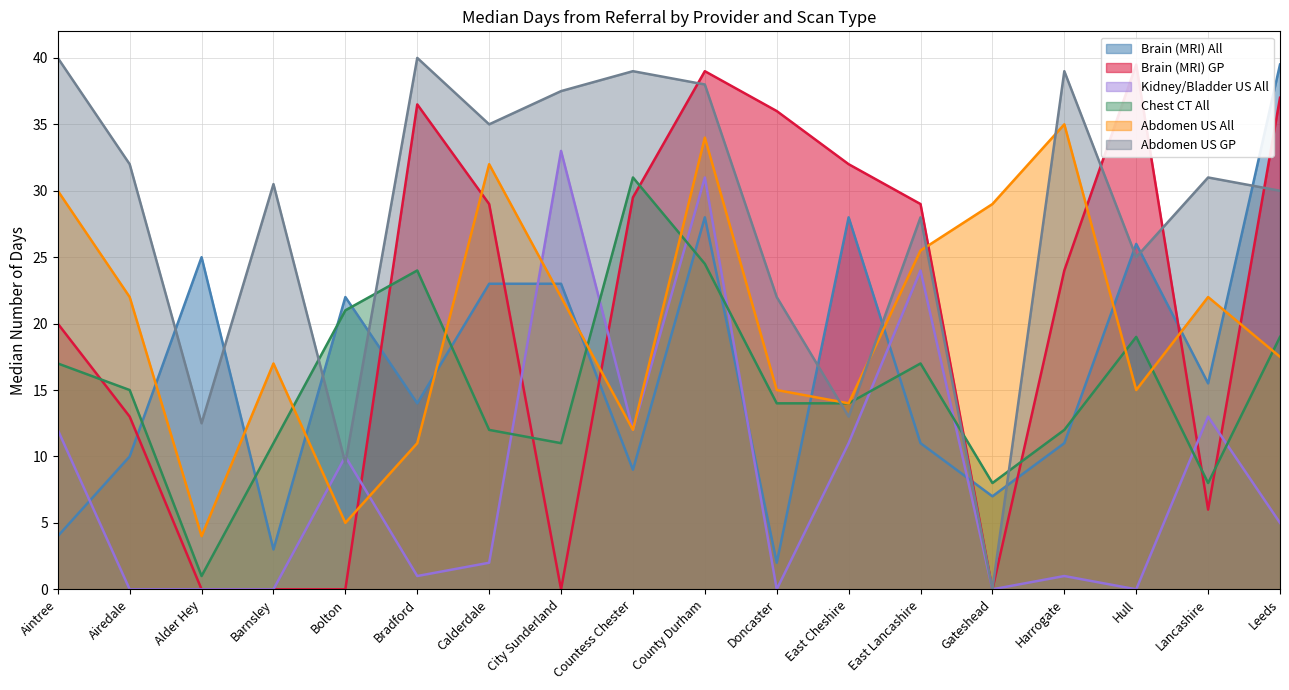

What is the label of the 10th point from the right?

Countess Chester